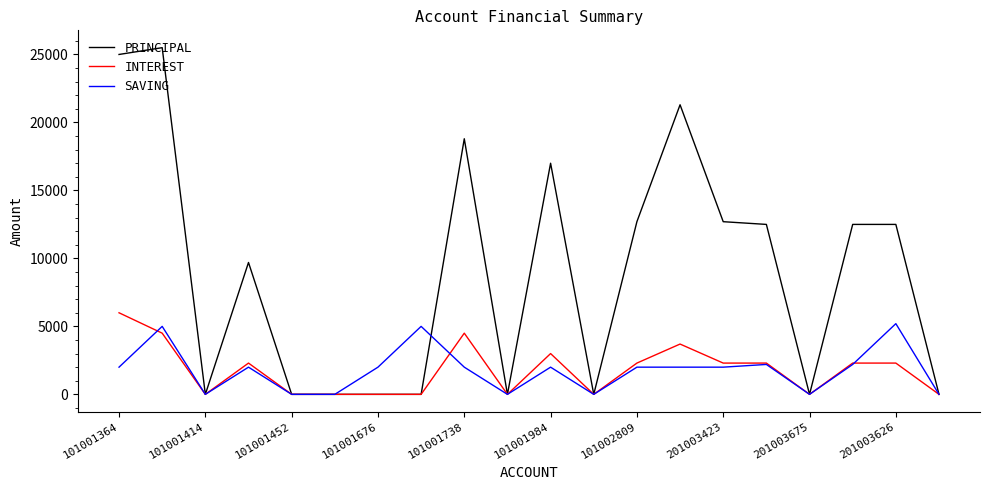

What is the highest value of the INTEREST series?

6000